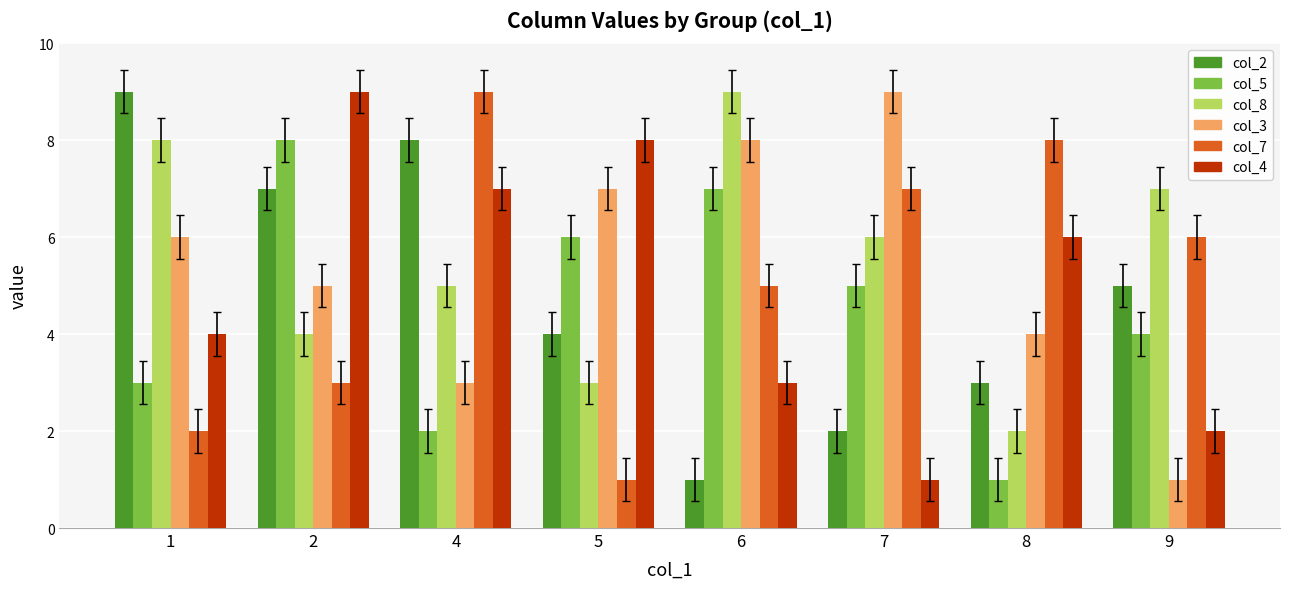

At which label is col_2 closest to 5?

9